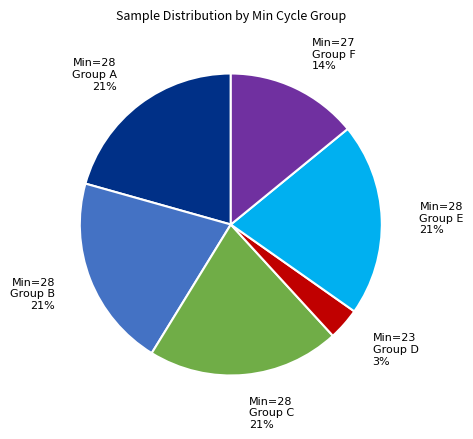

The Min=28 Group B slice represents 21% of the pie. True or false?

True